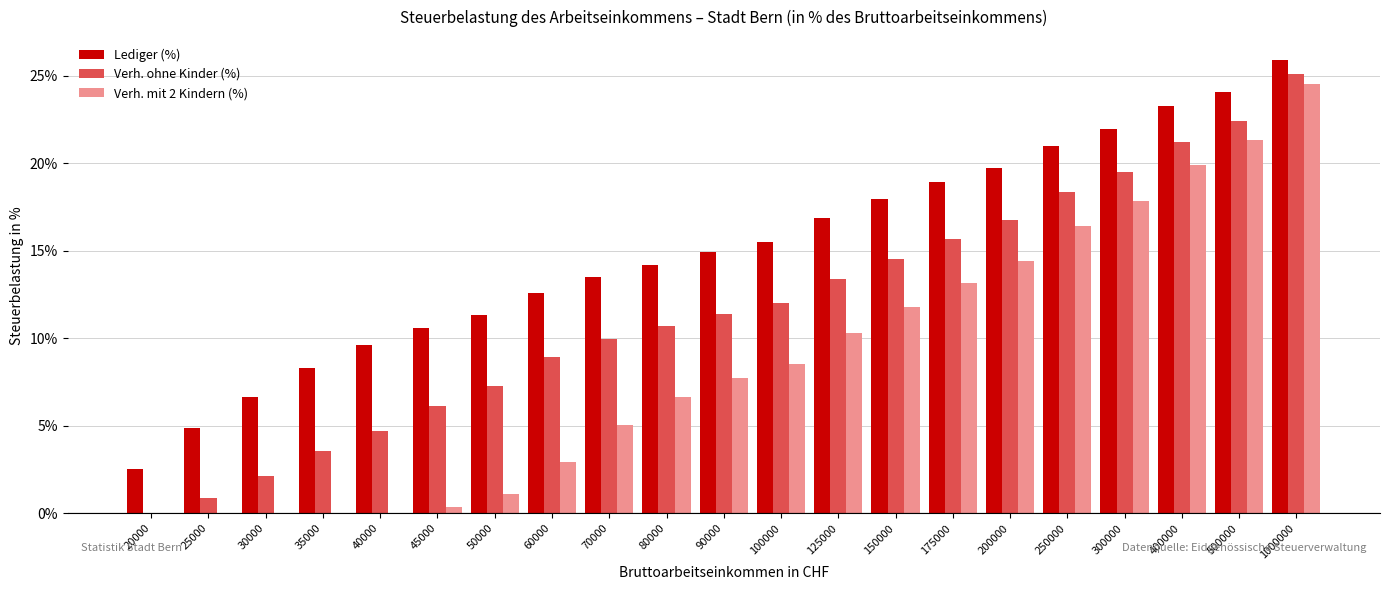

What is the spread (max minus min) of values at 20000?

2.6